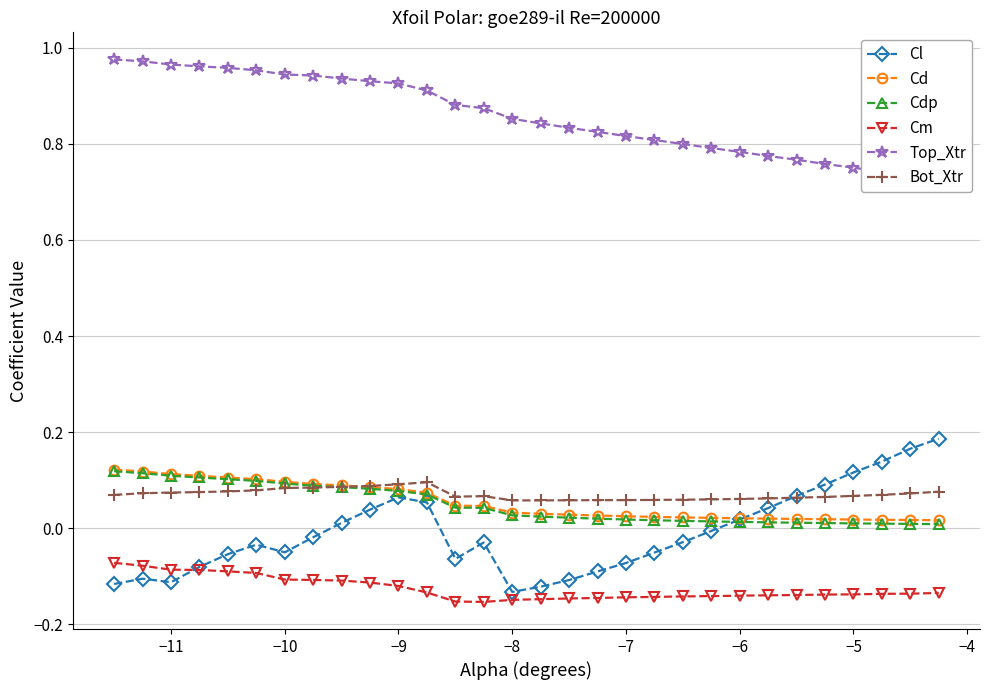

The Cm series shows -0.0 at −11. True or false?

False